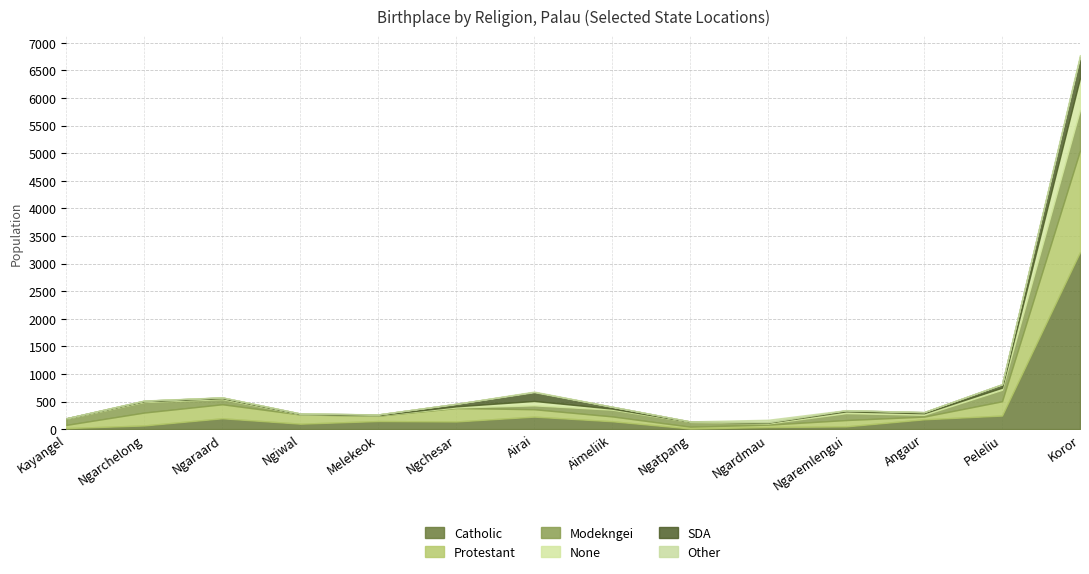

Which series has the widest spread of values?

Catholic